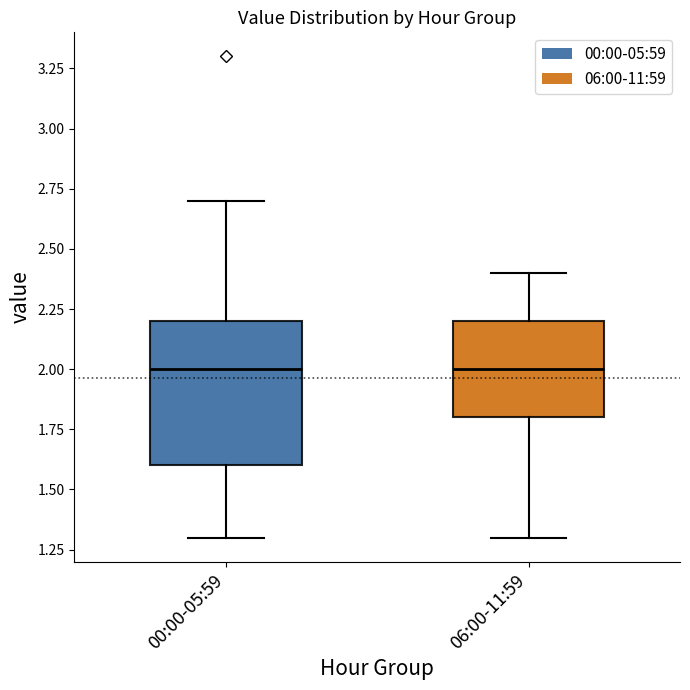

Comparing the boxes themselves (not the whiskers), which one is the tallest?

00:00-05:59